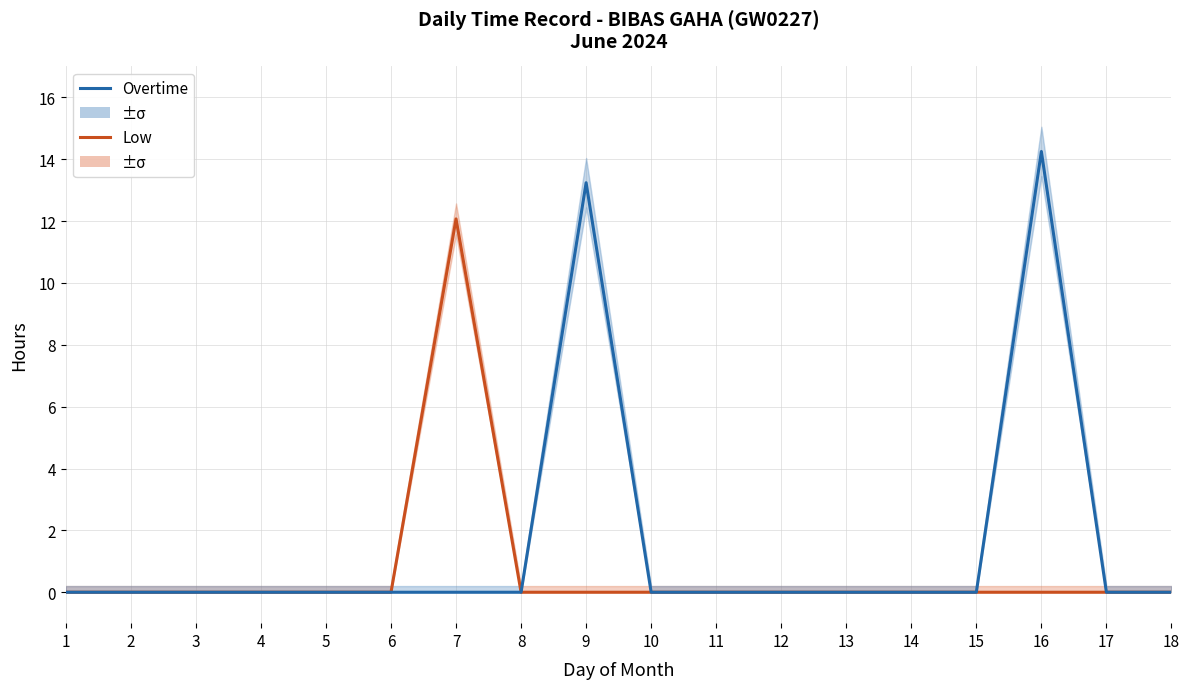

Count the number of categories in the chart.

18